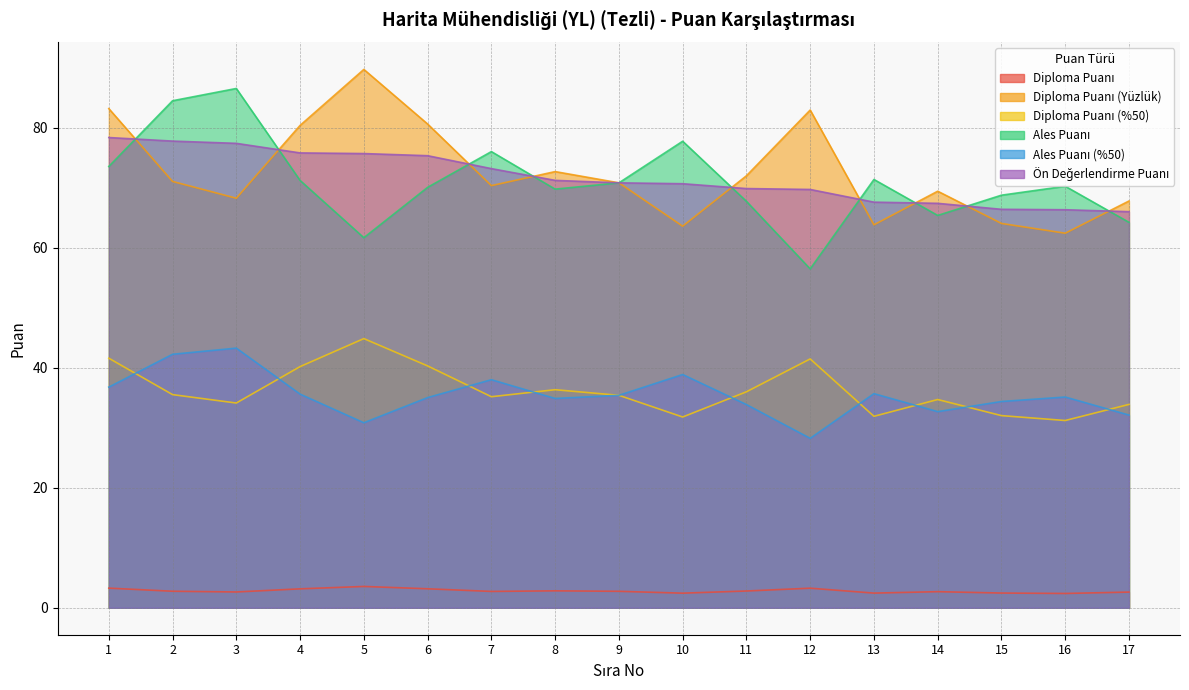

What is the spread (max minus min) of values at 2?

81.7